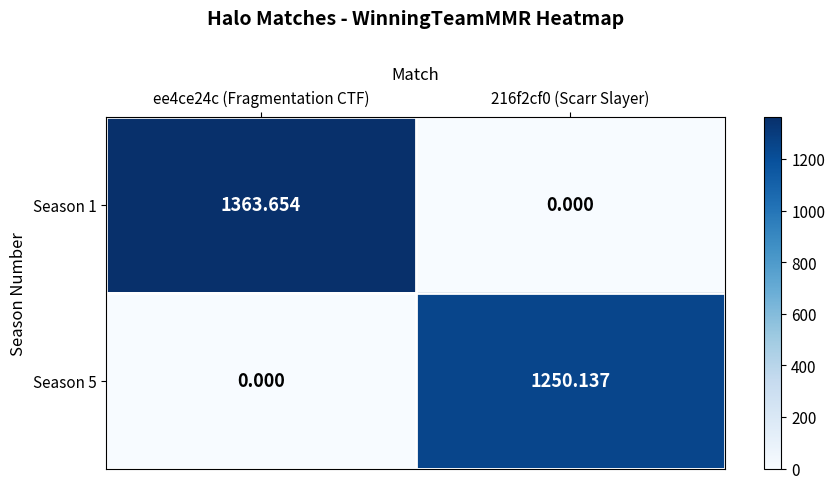

Is the value of Season 5 at ee4ce24c (Fragmentation CTF) greater than the value of Season 1 at ee4ce24c (Fragmentation CTF)?

No